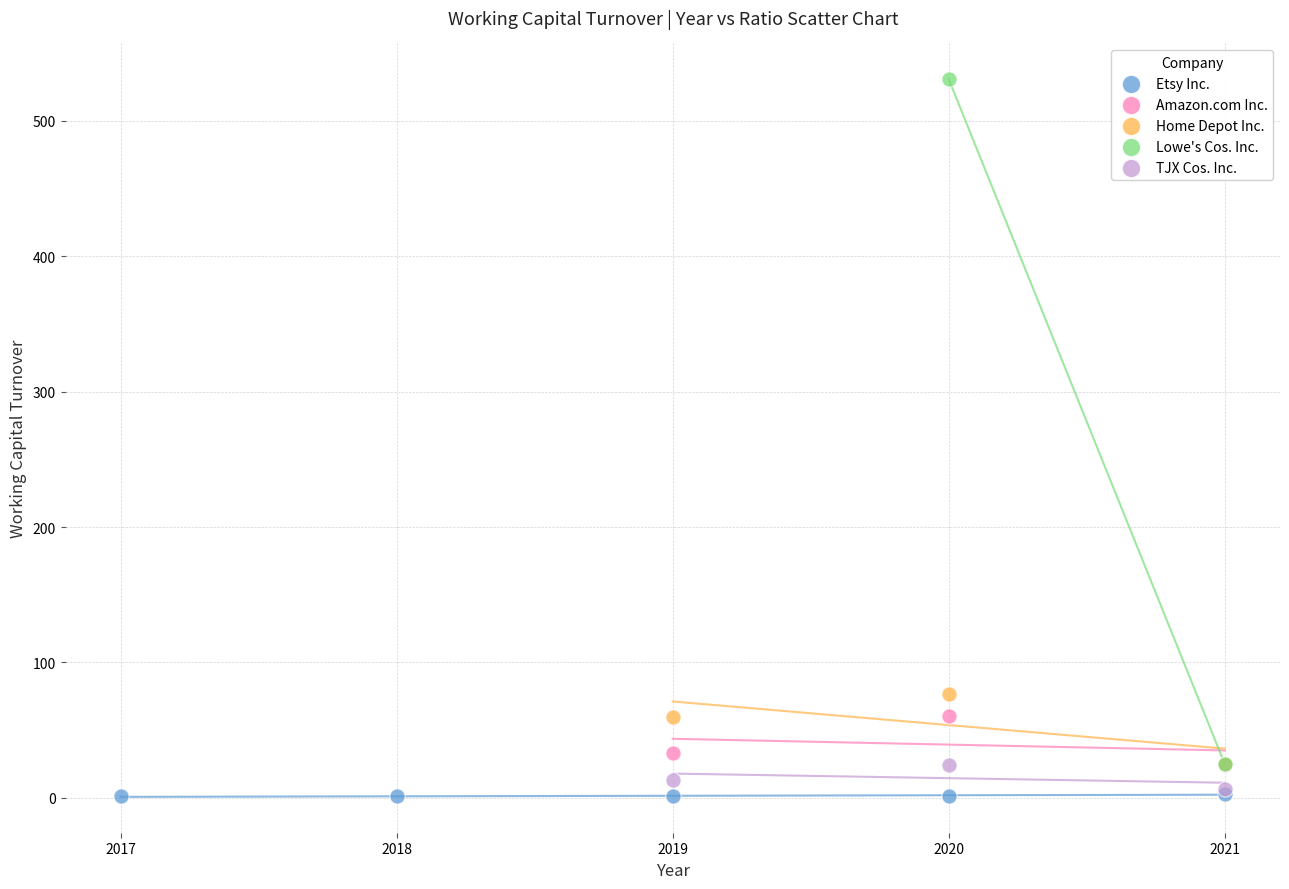

Which series contains the lowest Y value?

Etsy Inc.